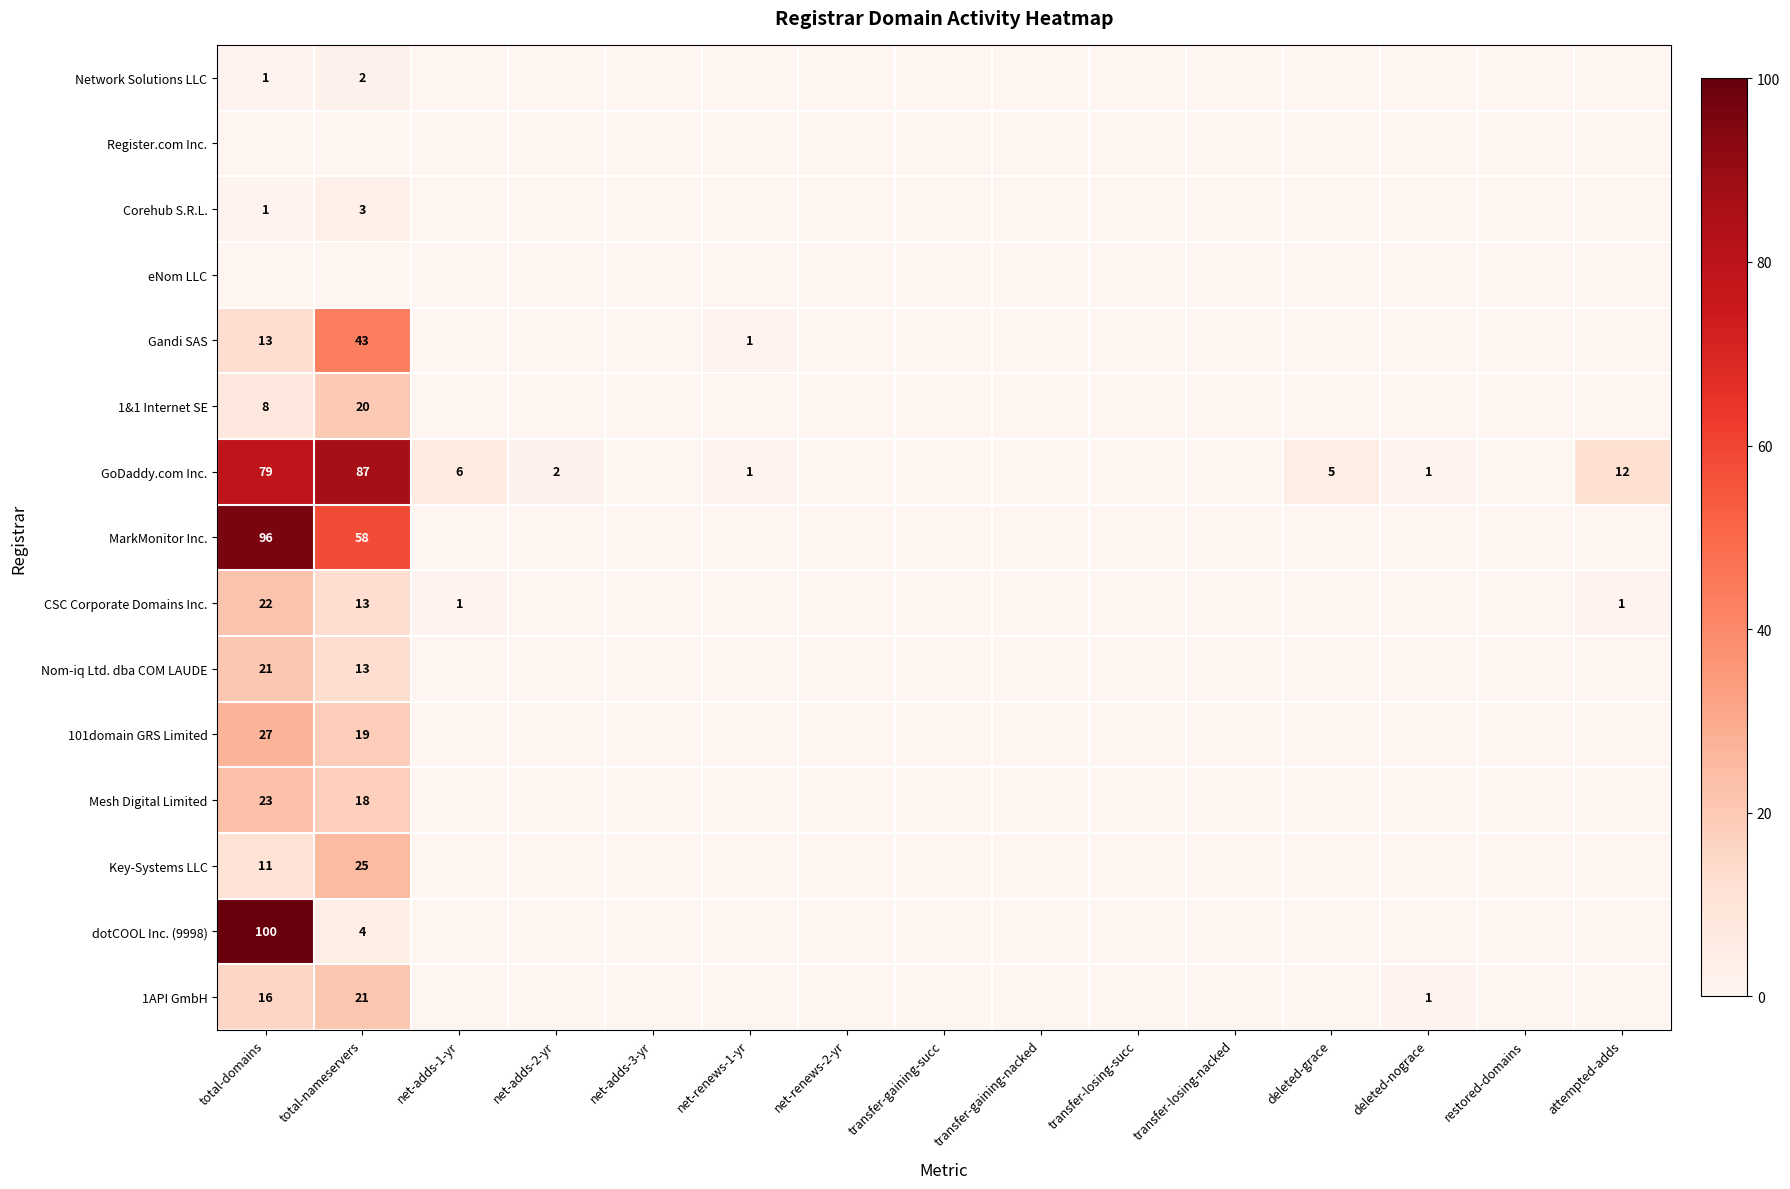

Is it true that CSC Corporate Domains Inc. equals 17 at total-nameservers?

False